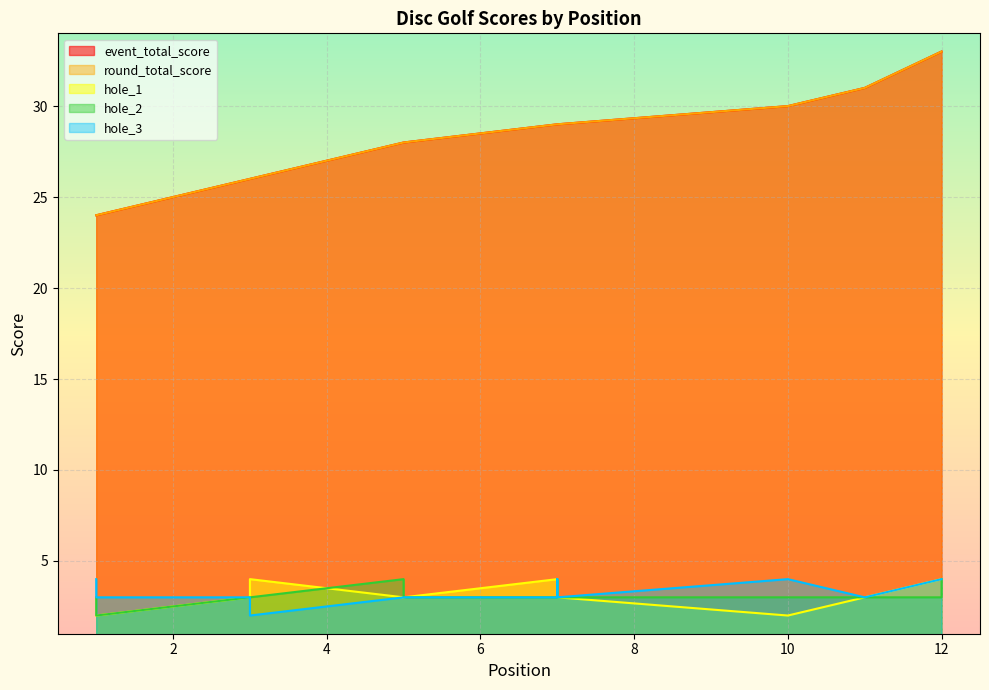

Reading left to right, what are all the values shown in this chart?

event_total_score: 24	24	26	26	28	28	29	29	29	30	31	33	33
round_total_score: 24	24	26	26	28	28	29	29	29	30	31	33	33
hole_1: 2	2	3	4	3	3	4	3	3	2	3	4	4
hole_2: 3	2	3	3	4	3	3	4	3	3	3	3	4
hole_3: 4	3	3	2	3	3	3	4	3	4	3	4	4